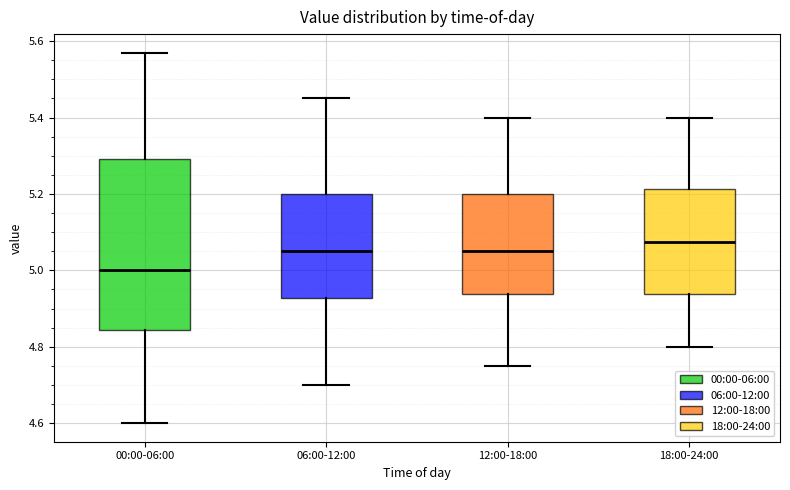

Reading left to right, read every box against the y-axis: the position of its median line, the range the box covers, and the ends of its whiskers. The values are not printed on the chart, so give them approximately, as read against the axis.

00:00-06:00: median 5.00, box 4.84 to 5.30, whiskers 4.60 to 5.58
06:00-12:00: median 5.06, box 4.92 to 5.20, whiskers 4.70 to 5.46
12:00-18:00: median 5.06, box 4.94 to 5.20, whiskers 4.76 to 5.40
18:00-24:00: median 5.08, box 4.94 to 5.22, whiskers 4.80 to 5.40